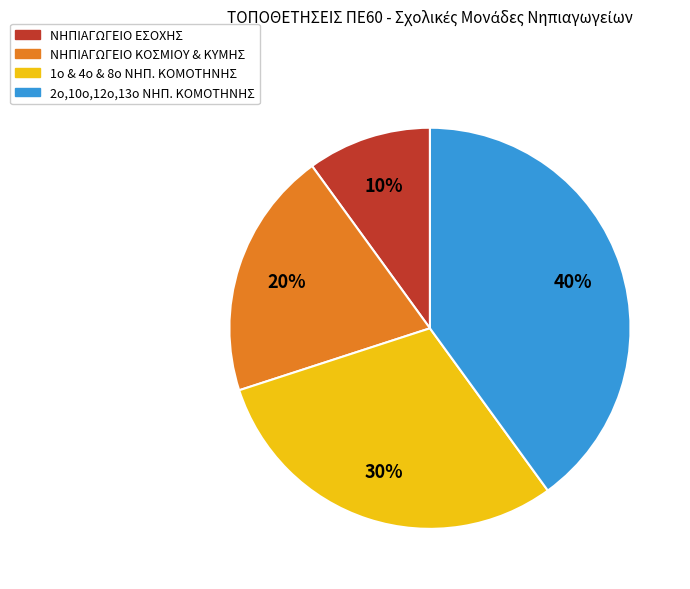

To the nearest percent, what is the average slice percentage?

25%